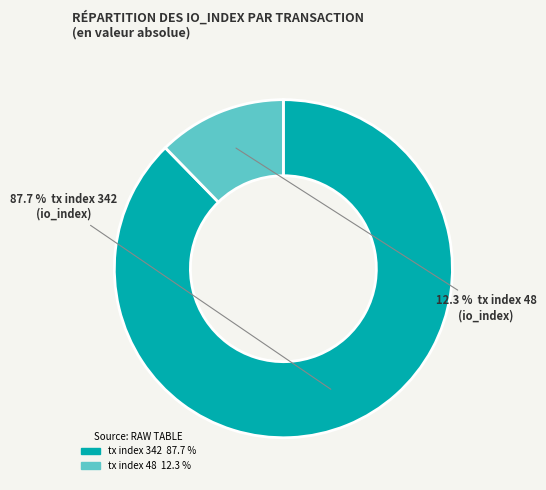

Which slice is the largest?

tx index 342